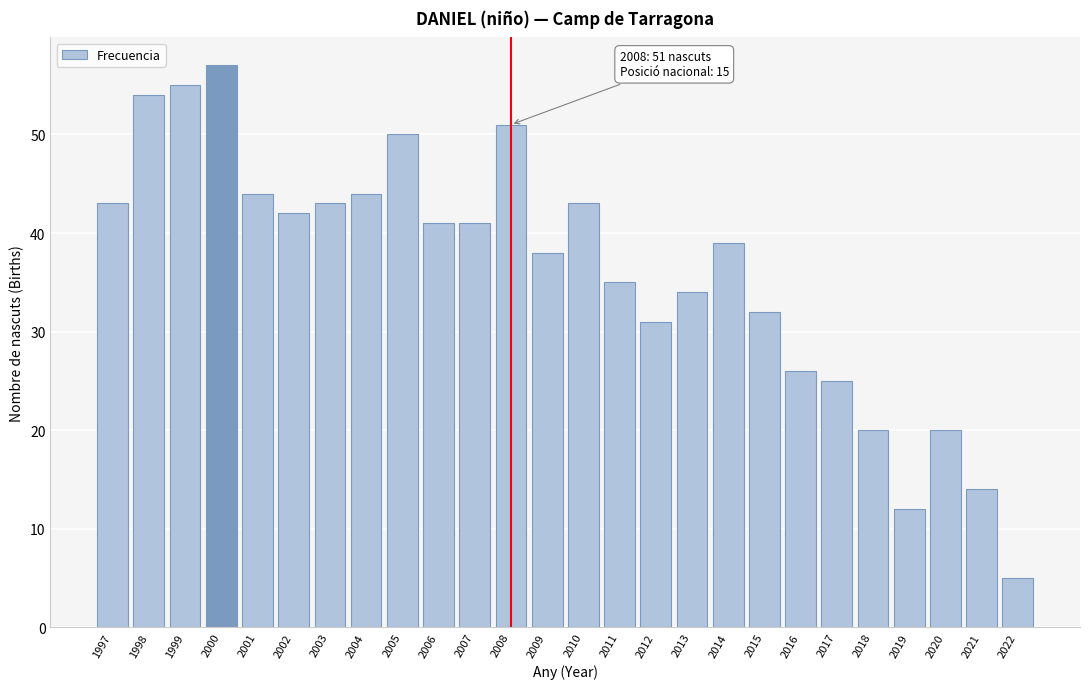

Reading right to left, extract all data points from this chart.

2022=5	2021=14	2020=20	2019=12	2018=20	2017=25	2016=26	2015=32	2014=39	2013=34	2012=31	2011=35	2010=43	2009=38	2008=51	2007=41	2006=41	2005=50	2004=44	2003=43	2002=42	2001=44	2000=57	1999=55	1998=54	1997=43